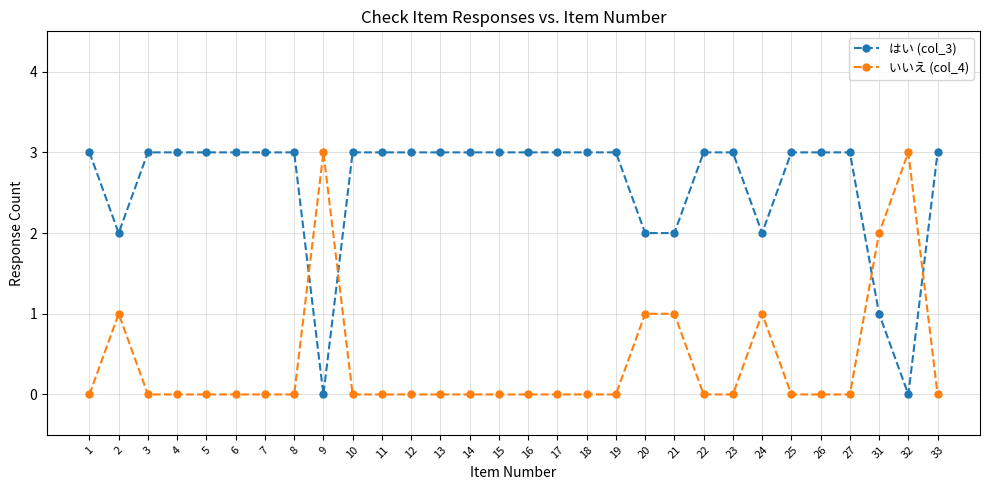

What is the maximum value shown in the chart?

3